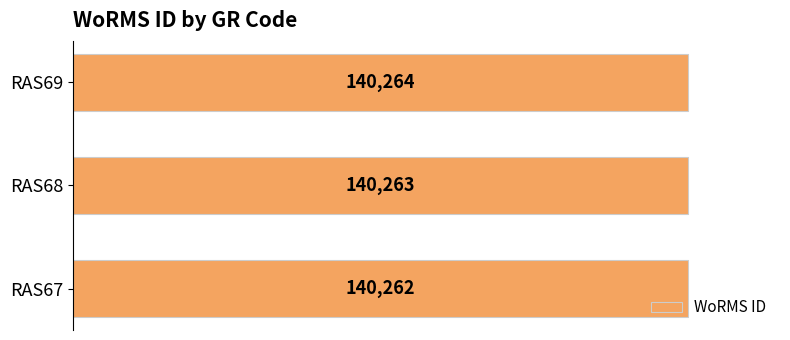

Are the bars horizontal?

Yes